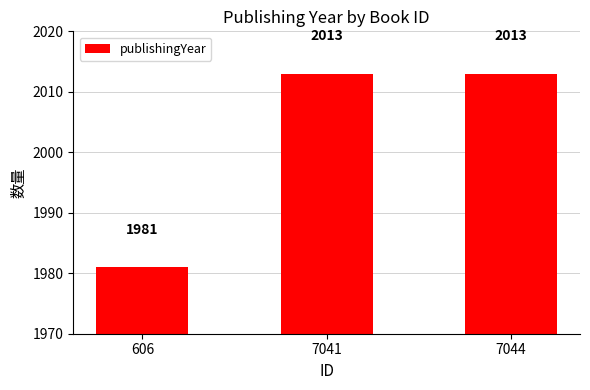

Where is the data nearest to the value 1997?

606